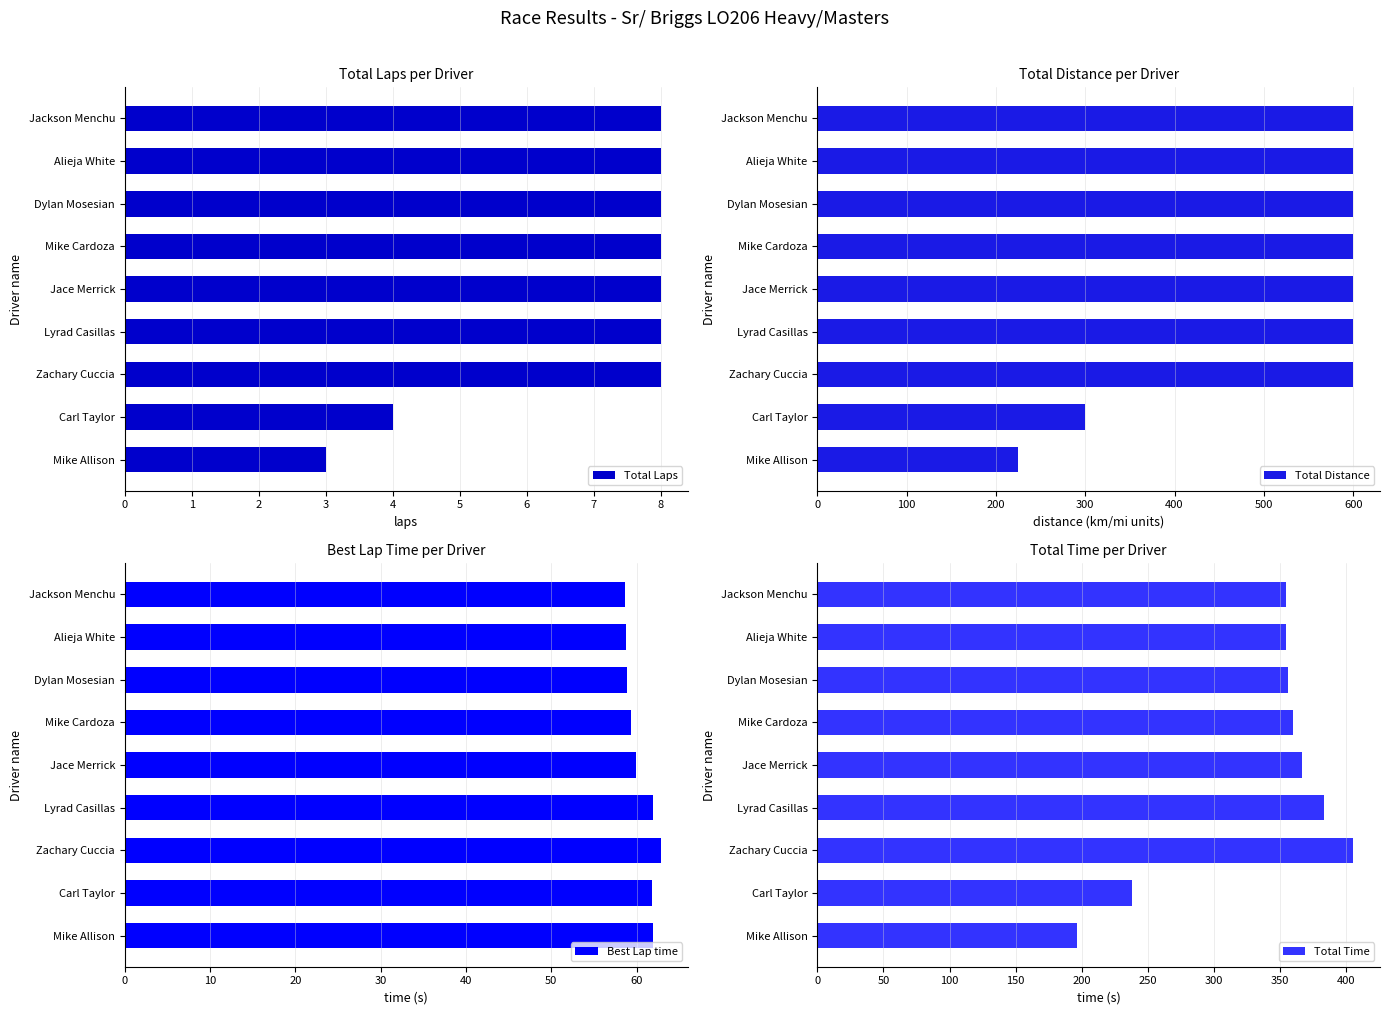

The value of Total Laps at Jackson Menchu is 5. True or false?

False